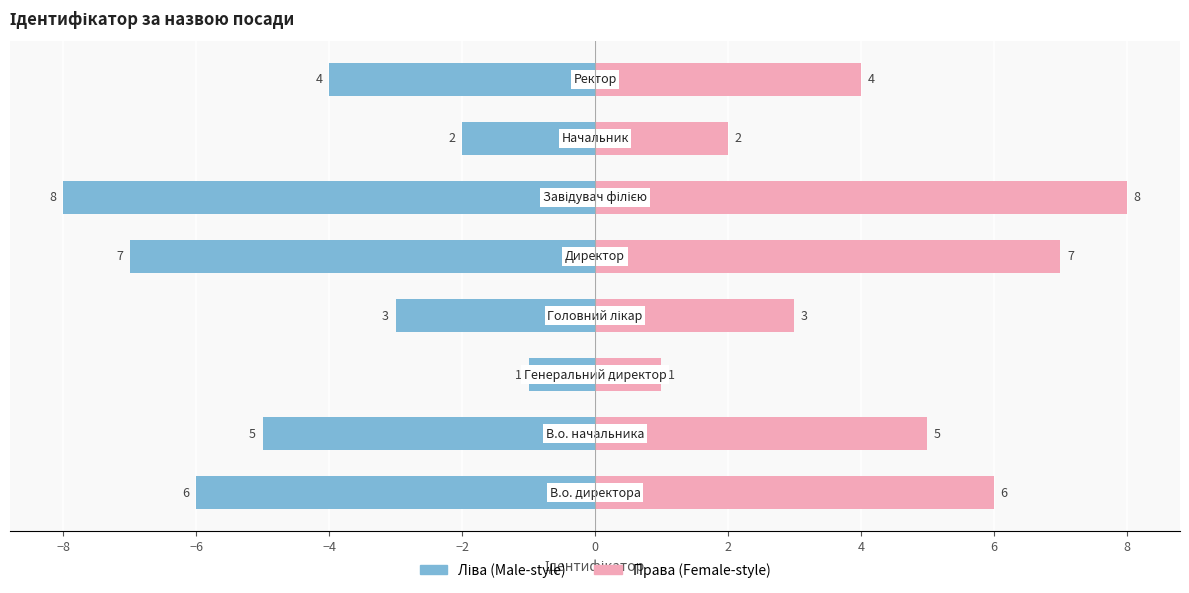

How many bars are there in total?

16